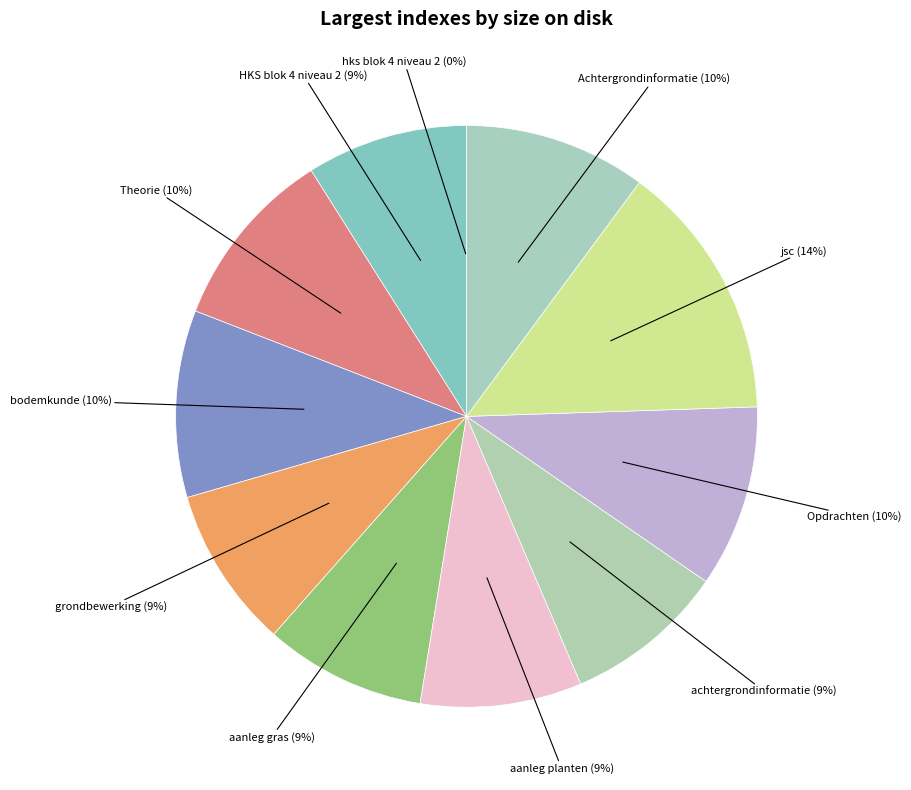

Which slice is the smallest?

hks blok 4 niveau 2